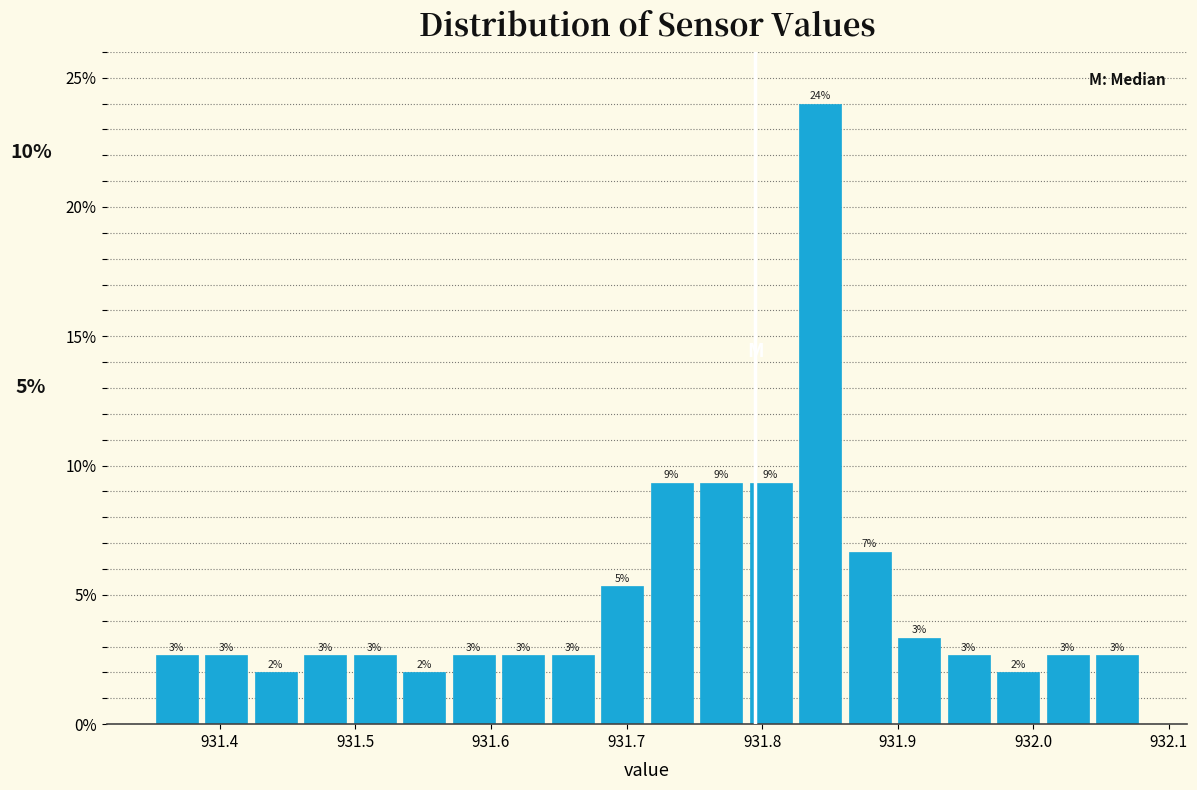

Around what value on the x-axis is the tallest bar? Give the approximate position of its centre, as read against the axis.

931.84